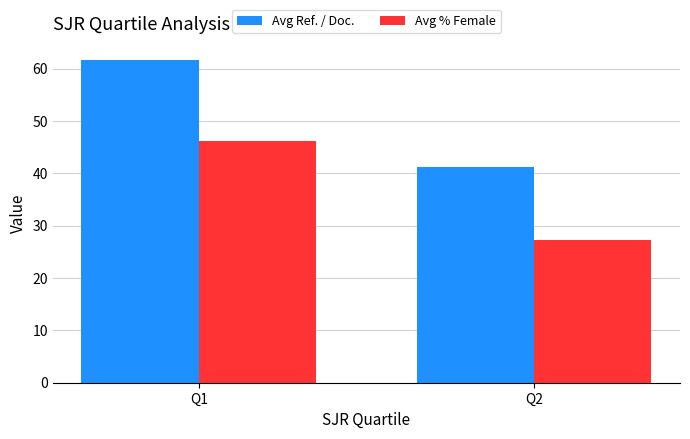

Is it true that Avg % Female equals 27.3 at Q2?

True